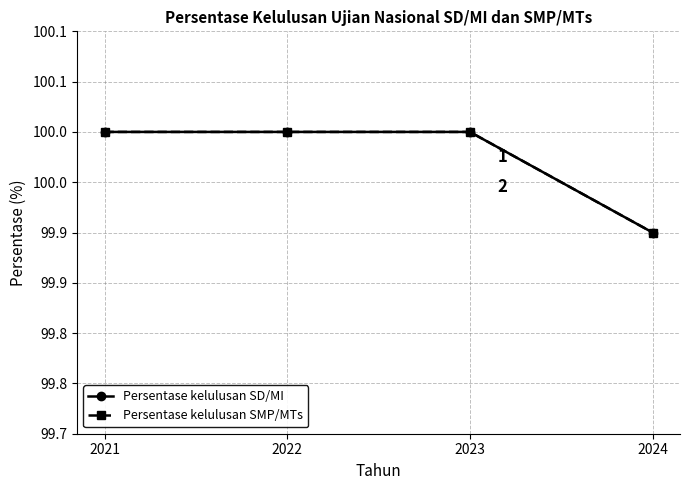

Which series has the largest range (max minus min)?

Persentase kelulusan SD/MI